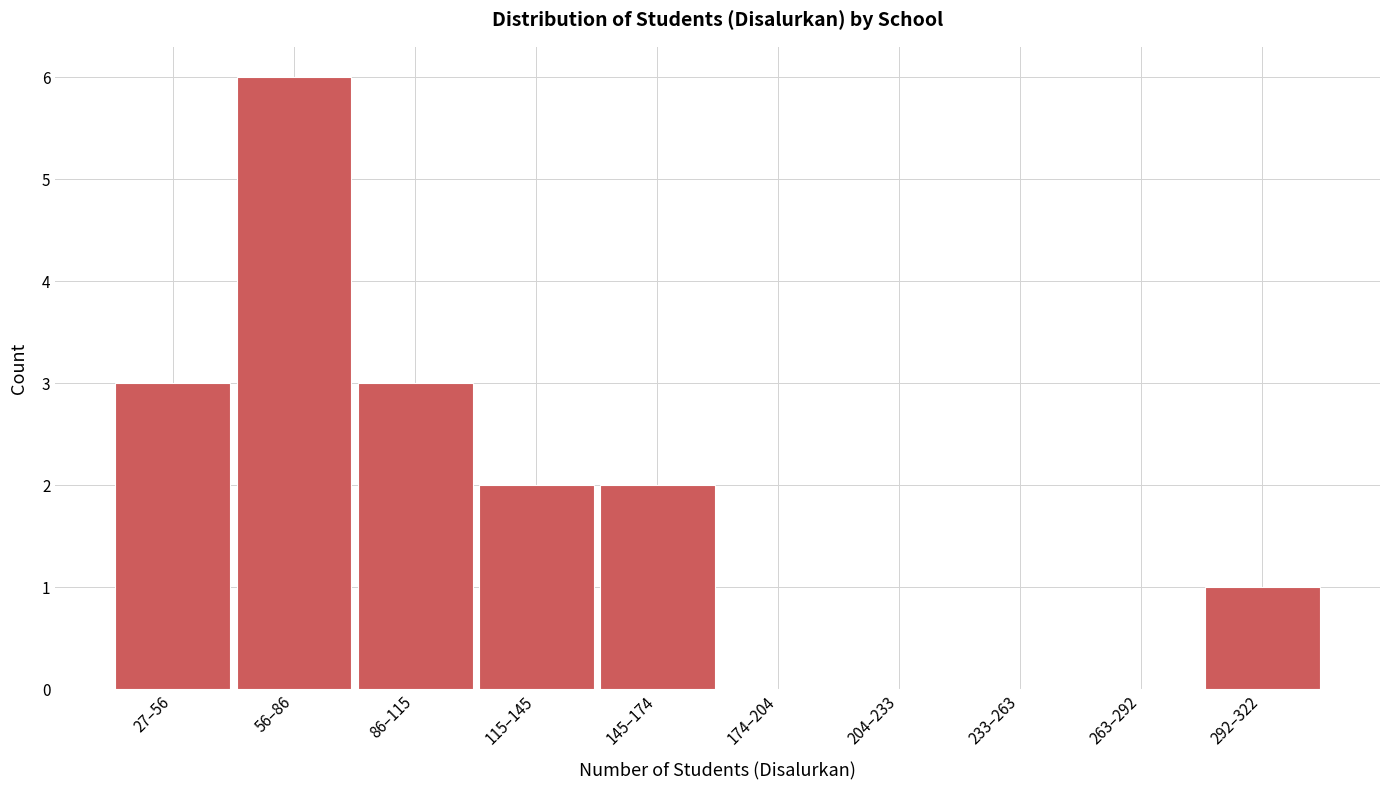

Reading right to left, extract all data points from this chart.

292–322=1	263–292=0	233–263=0	204–233=0	174–204=0	145–174=2	115–145=2	86–115=3	56–86=6	27–56=3